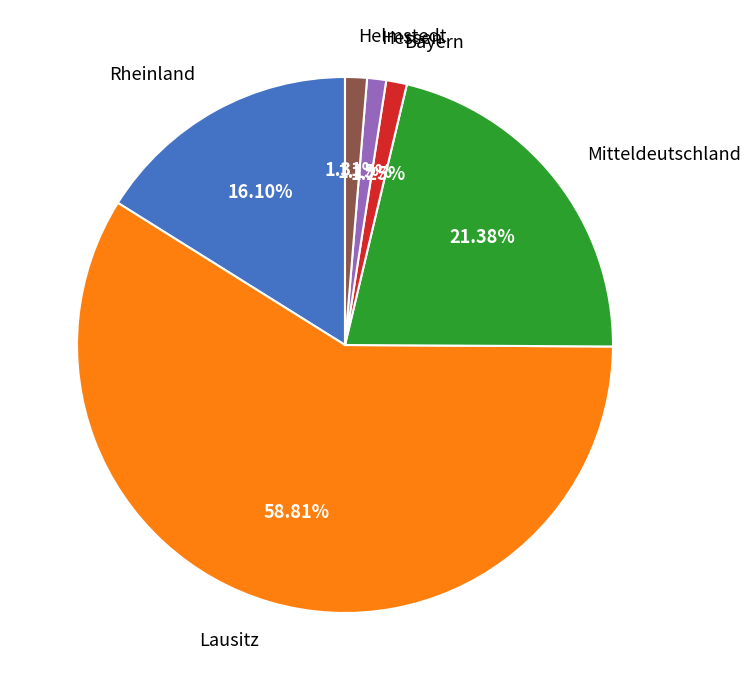

Does any single category account for the majority?

Yes